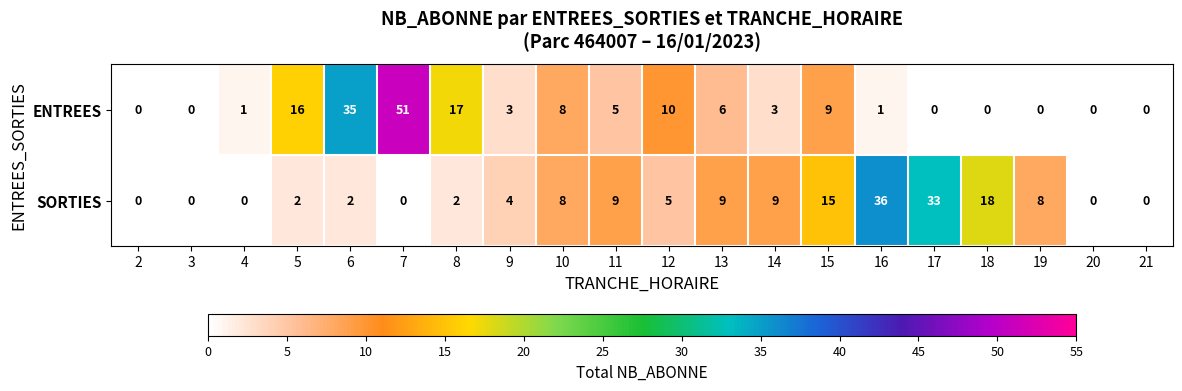

At which category is the sum across all series the highest?

7